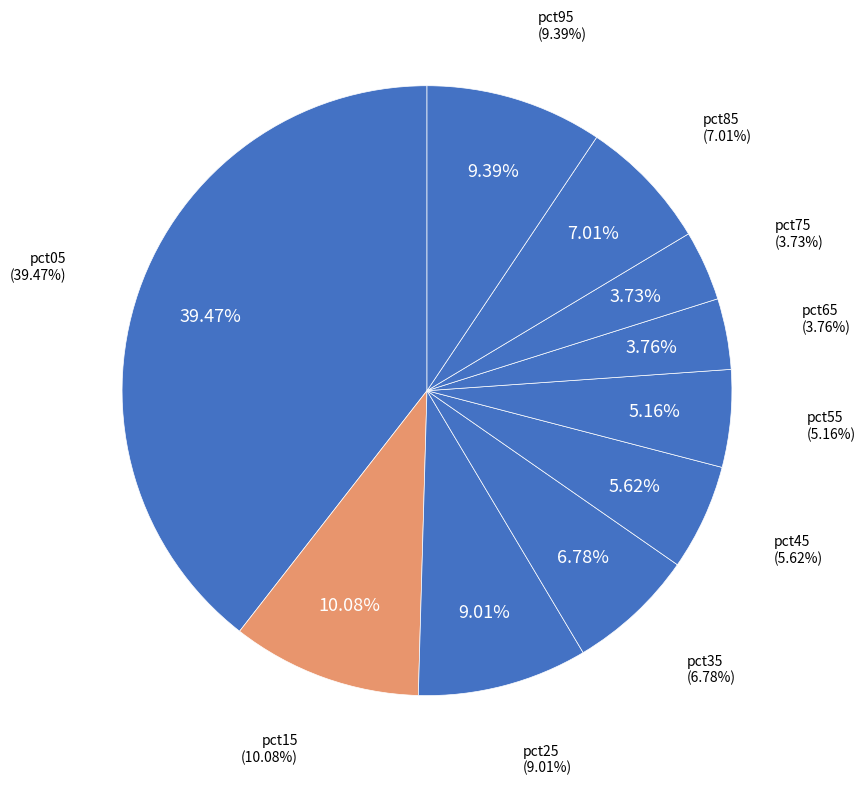

Is it true that pct35 is 7% of the pie?

True